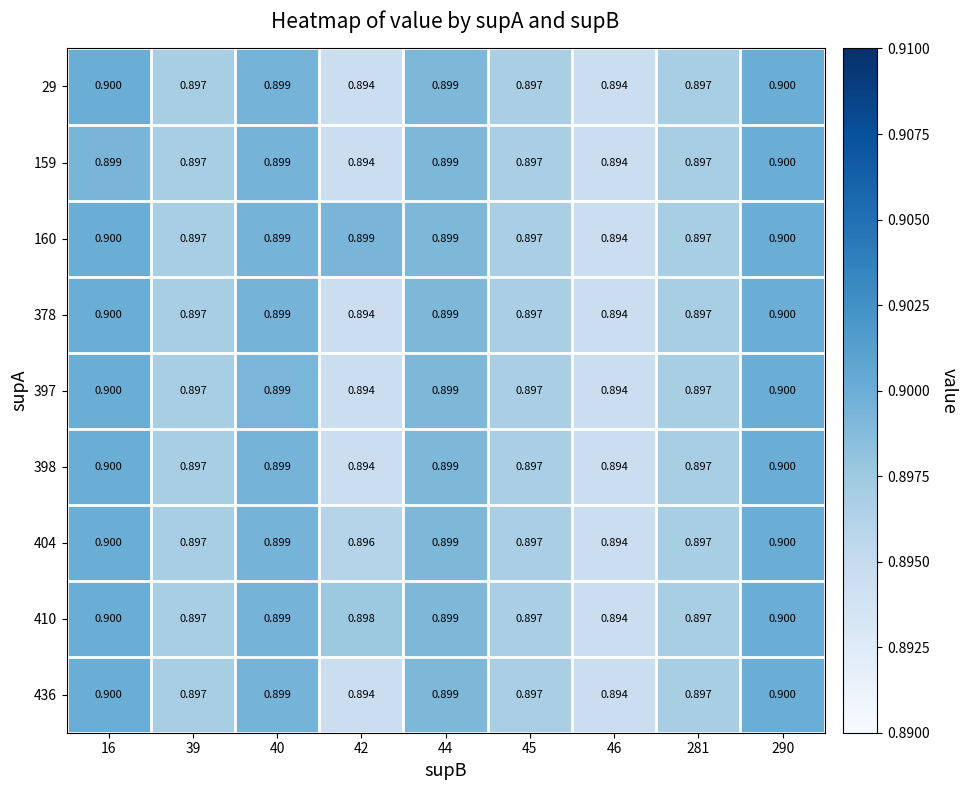

Which has a higher value, 290 or 42?

290